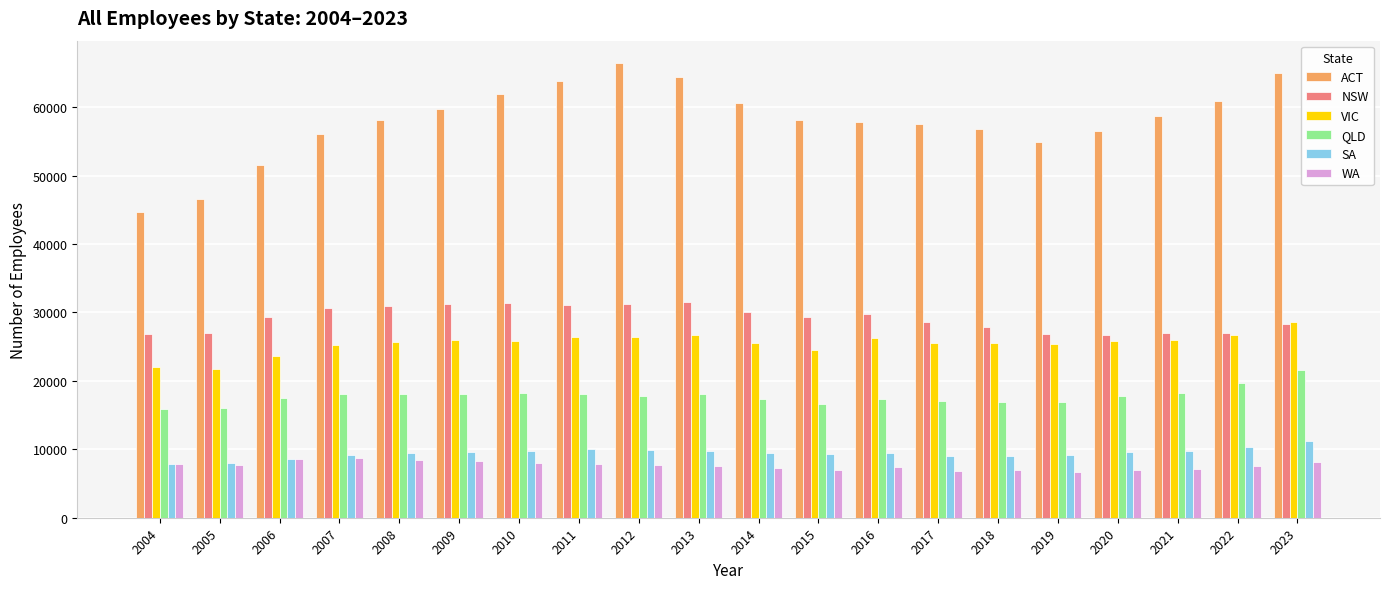

Which series has the widest spread of values?

ACT